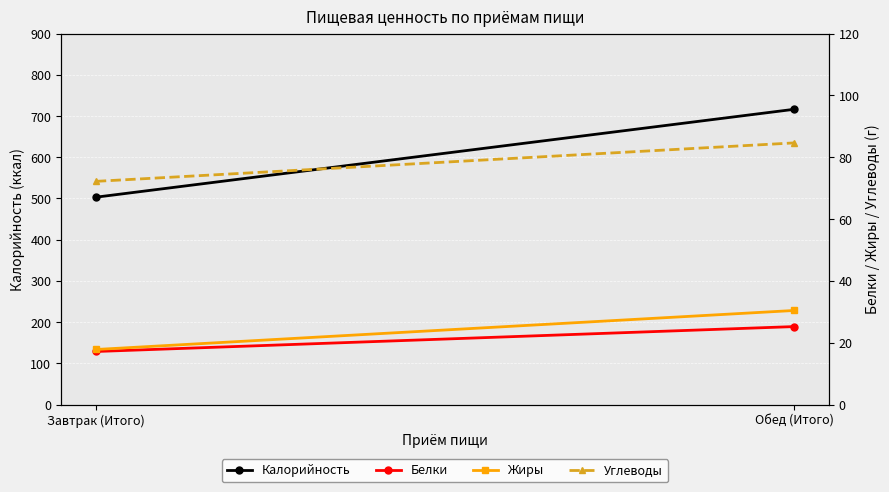

What is the label of the 2nd point from the left?

Обед (Итого)